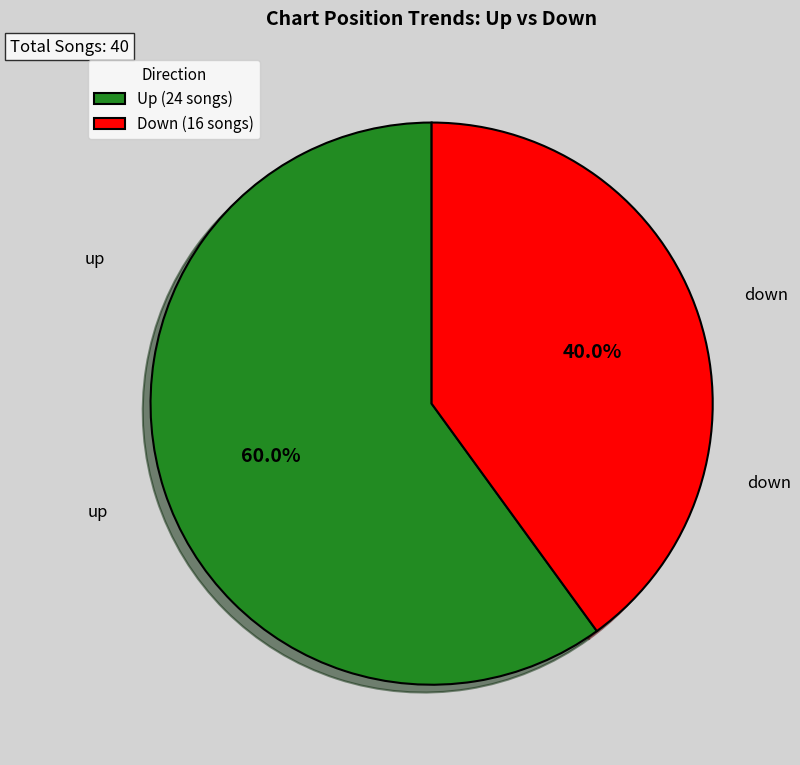

Rank the categories by value from highest to lowest.

Up (24 songs), Down (16 songs)